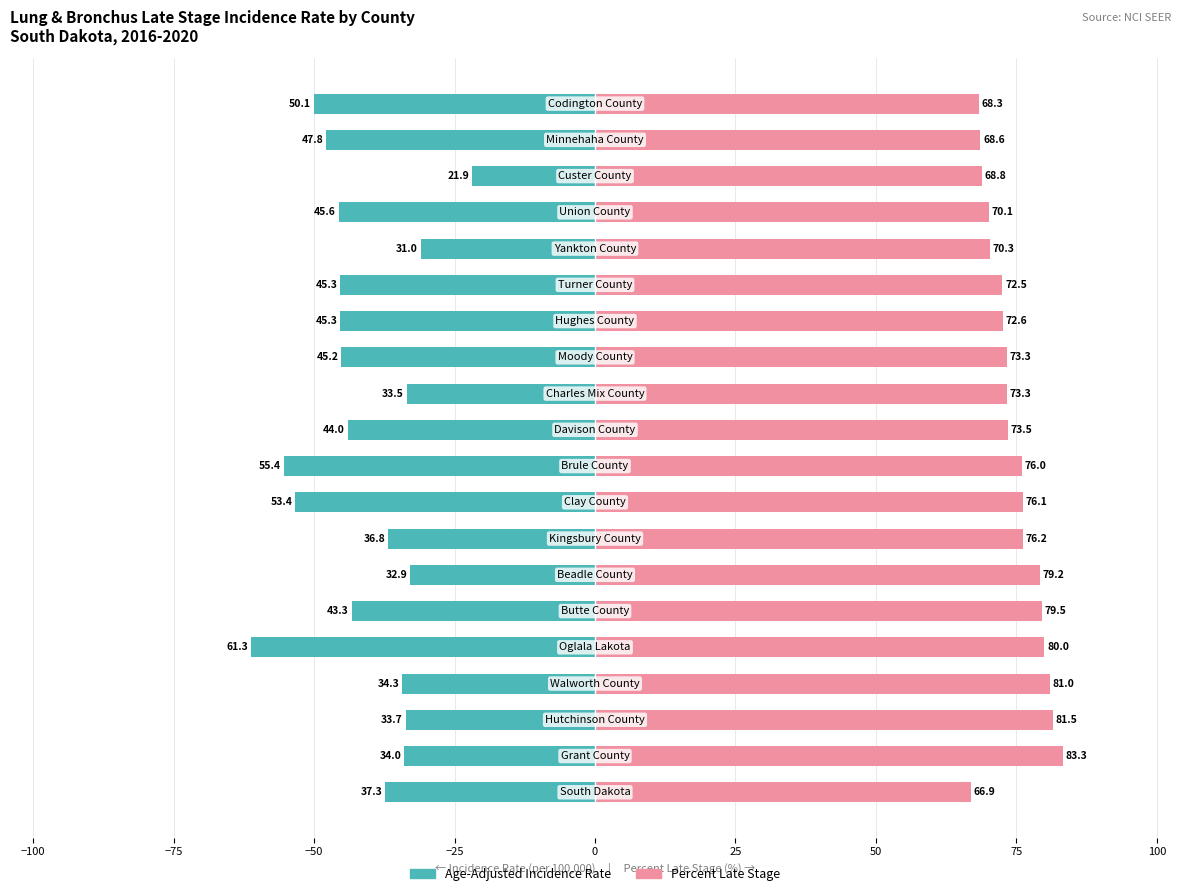

Rank the series at 50 from highest to lowest value.

Percent Late Stage, Age-Adjusted Incidence Rate